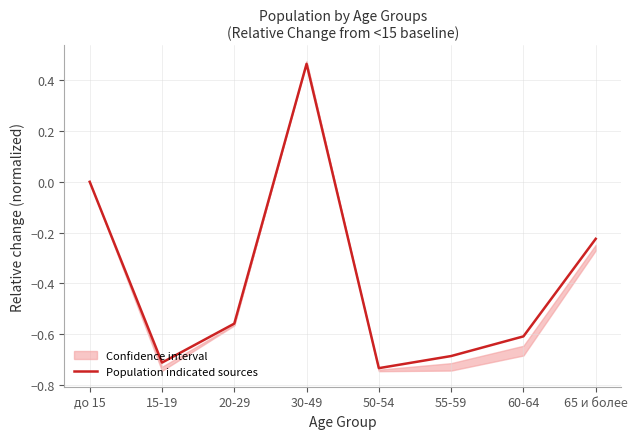

The chart shows a value of 0.1 at 30-49. True or false?

False